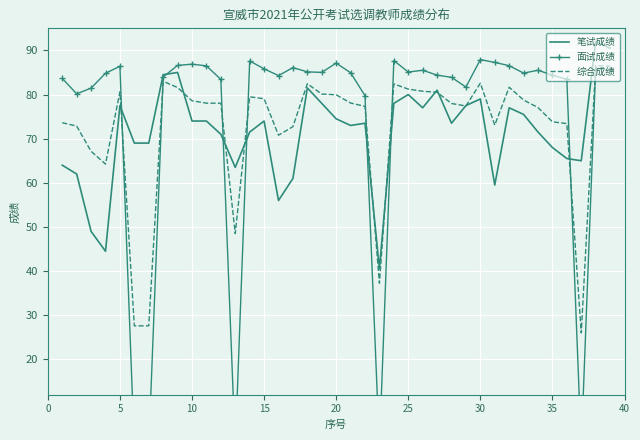

True or false: 综合成绩 has a value of 81.2 at 25.

True